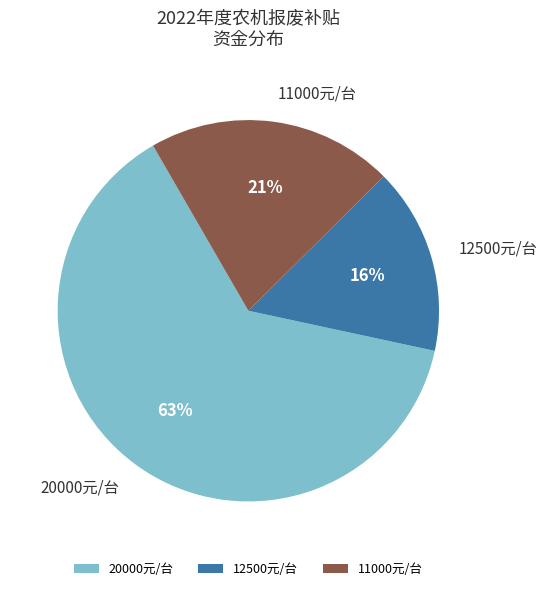

To the nearest percent, what is the average slice percentage?

33%